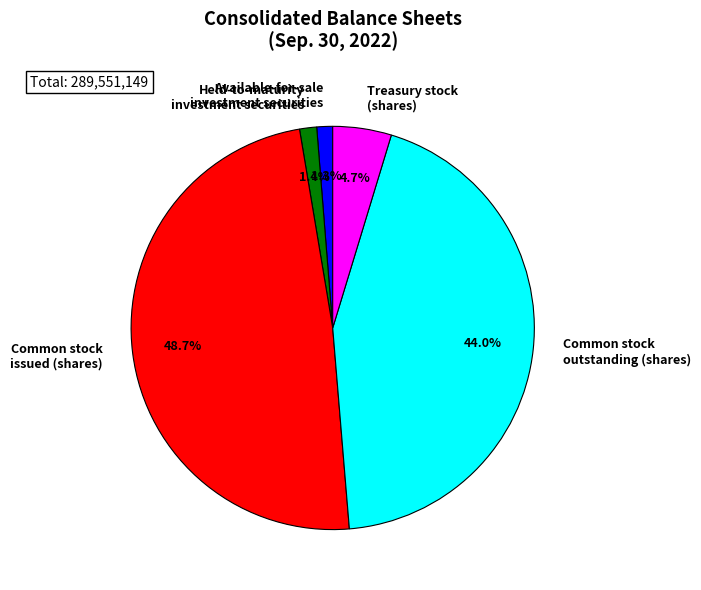

Is there a majority slice in this chart?

No